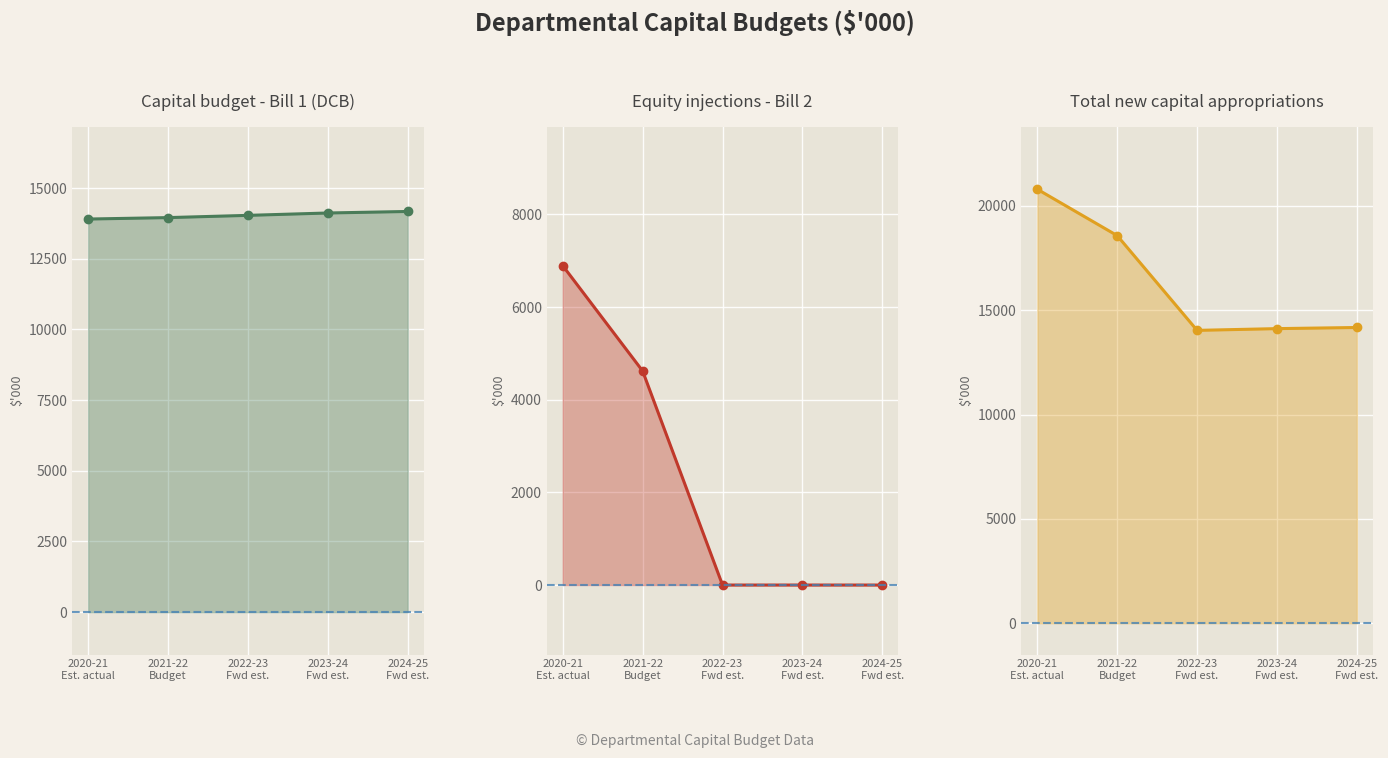

What position from the left is 2024-25
Fwd est.?

5